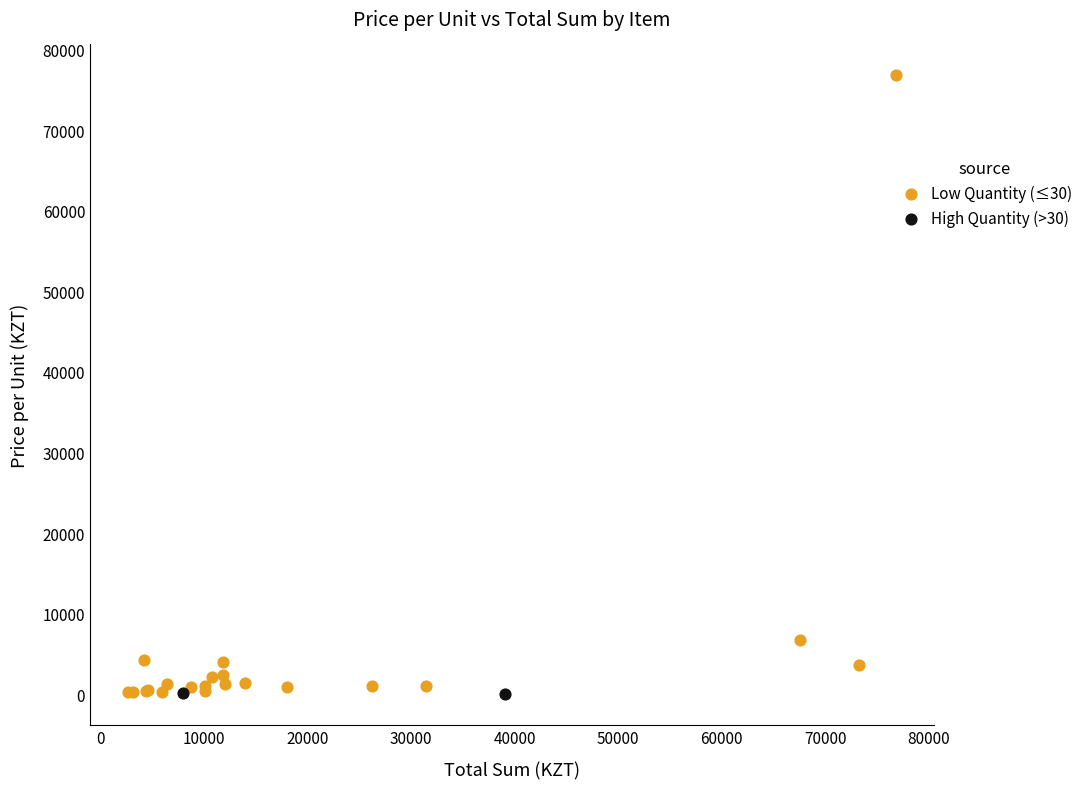

Which series has the largest Y range (max minus min)?

Low Quantity (≤30)